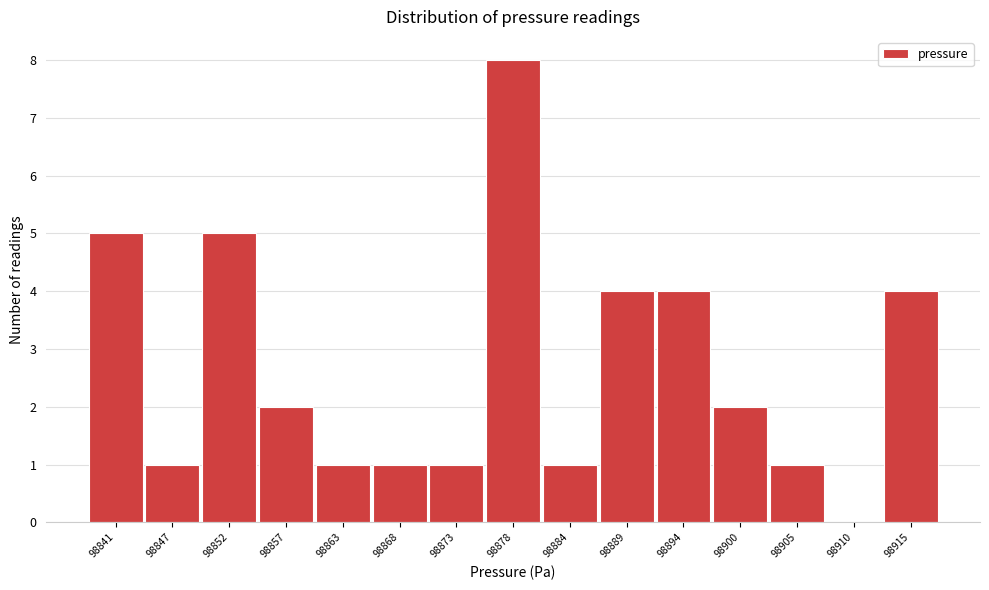

Reading left to right, list all the values displayed in this chart.

98841=5	98847=1	98852=5	98857=2	98863=1	98868=1	98873=1	98878=8	98884=1	98889=4	98894=4	98900=2	98905=1	98910=0	98915=4